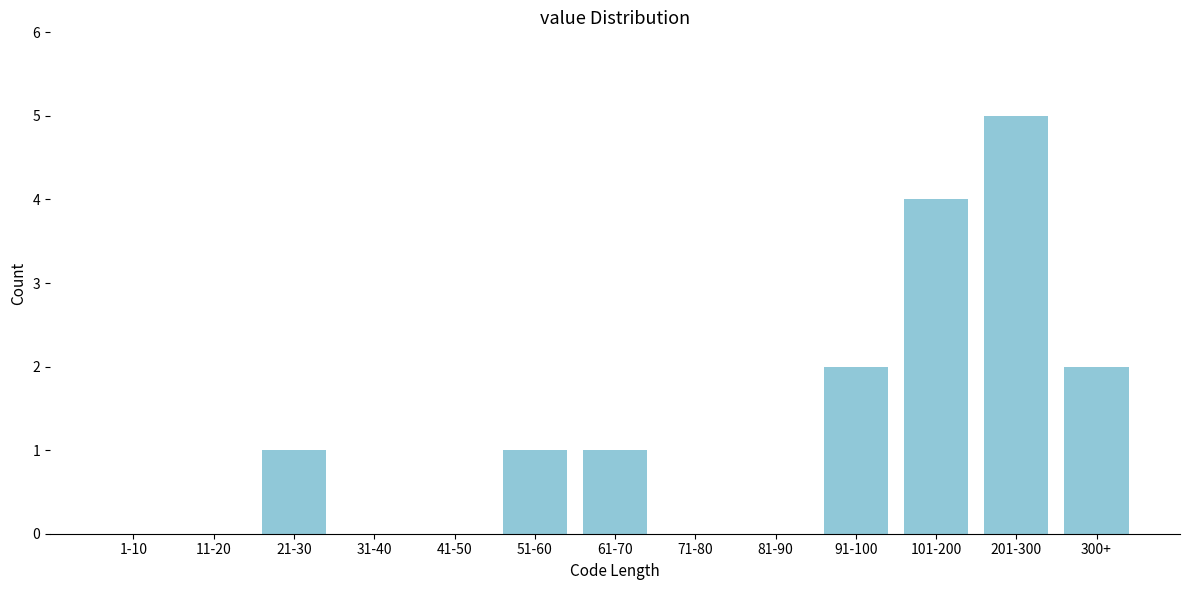

Reading left to right, list all the values displayed in this chart.

1-10=0	11-20=0	21-30=1	31-40=0	41-50=0	51-60=1	61-70=1	71-80=0	81-90=0	91-100=2	101-200=4	201-300=5	300+=2